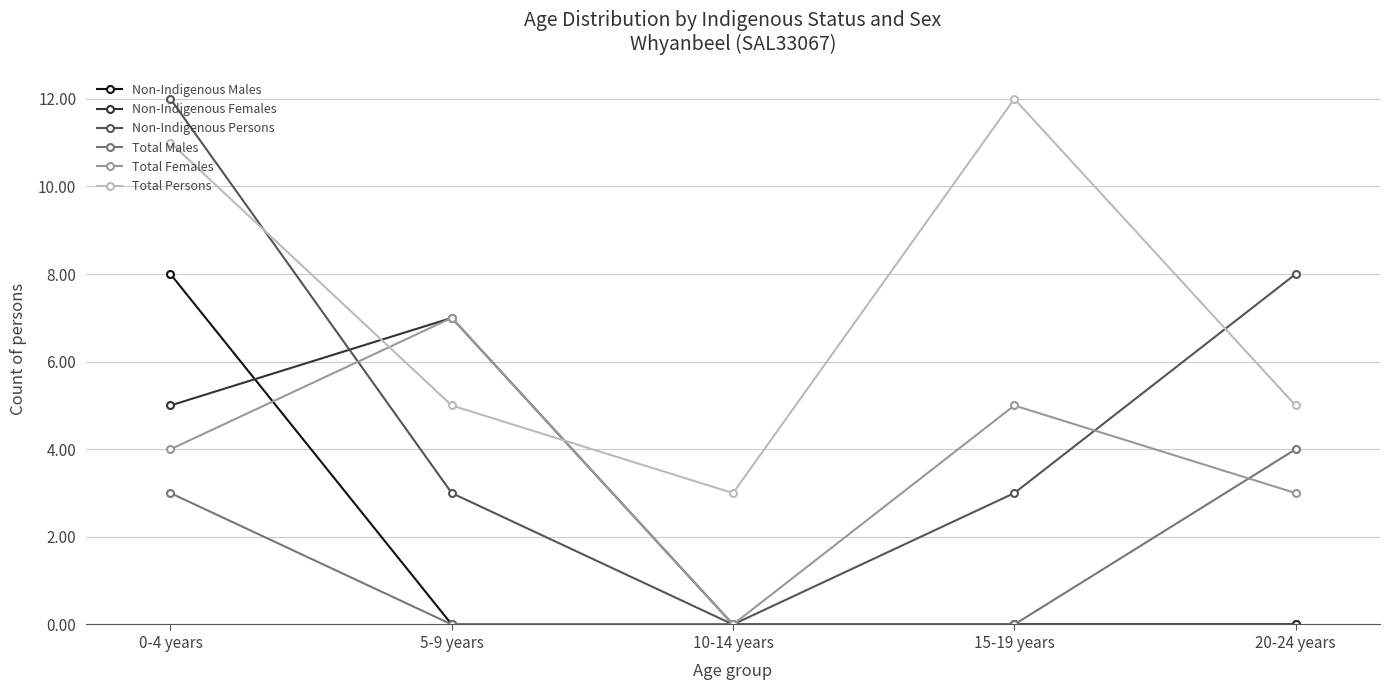

List the labels in order of Total Females value, largest first.

5-9 years, 15-19 years, 0-4 years, 20-24 years, 10-14 years